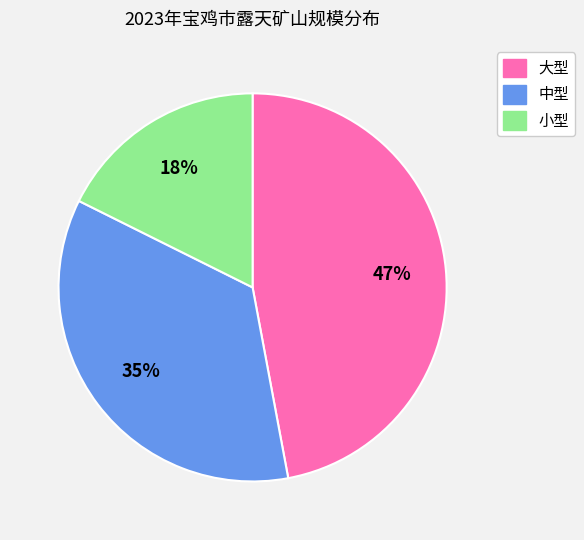

How many segments does this pie chart have?

3